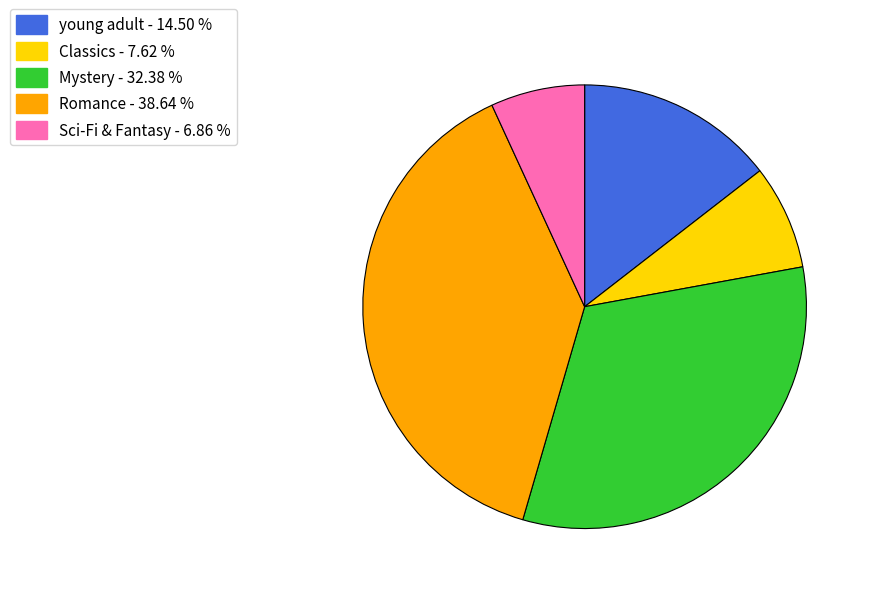

Rank the categories by value from highest to lowest.

Romance, Mystery, young adult, Classics, Sci-Fi & Fantasy